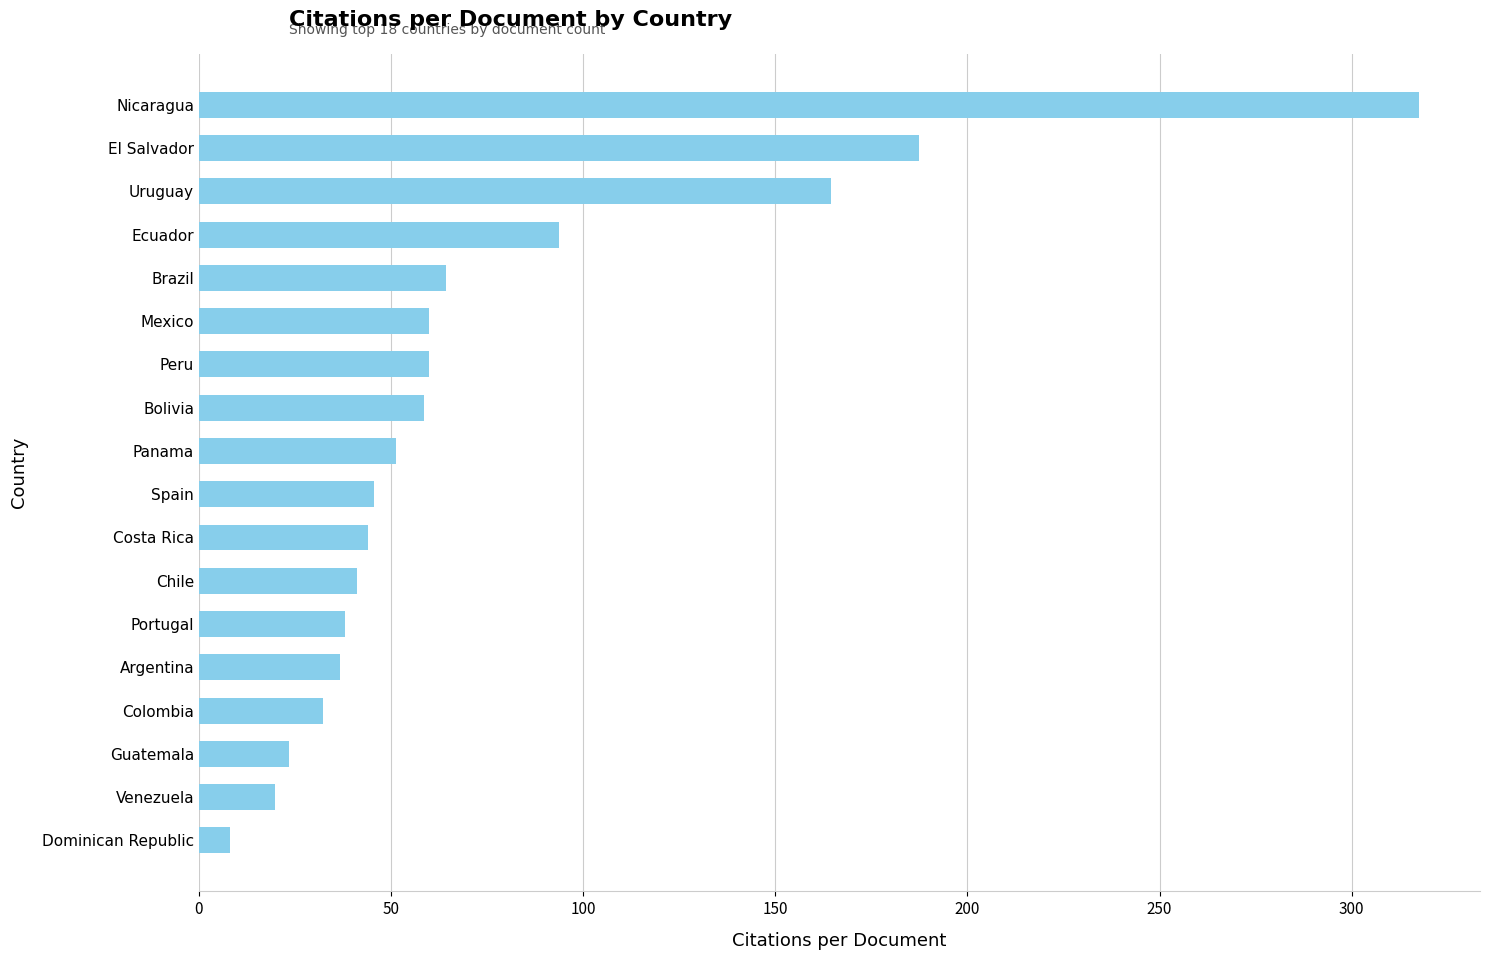

Which label corresponds to the smallest value in the chart?

Dominican Republic